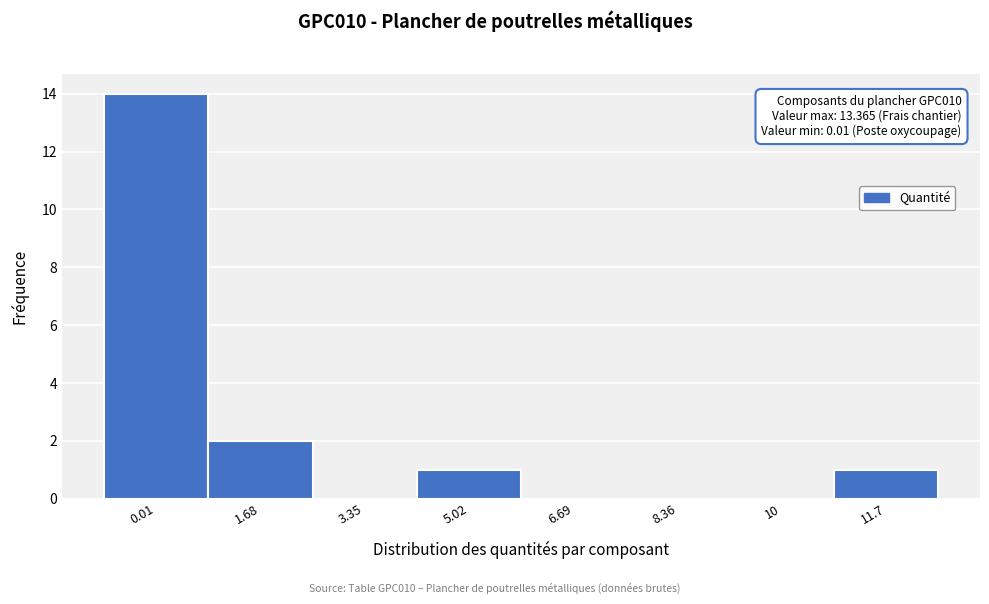

Reading right to left, extract all data points from this chart.

11.7=1	10=0	8.36=0	6.69=0	5.02=1	3.35=0	1.68=2	0.01=14